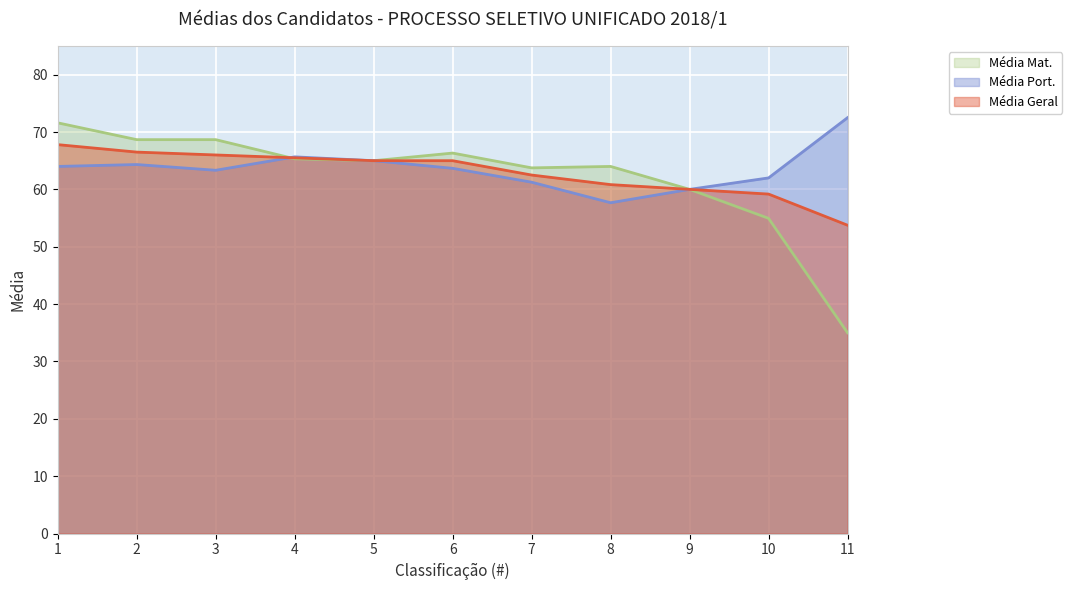

Reading right to left, transcribe all the data shown in this chart.

Média Geral: 53.8	59.2	60.0	60.8	62.5	65.0	65.0	65.5	66.0	66.5	67.8
Média Port.: 72.5	62.0	60.0	57.7	61.2	63.7	65.0	65.7	63.3	64.3	64.0
Média Mat.: 35.0	55.0	60.0	64.0	63.8	66.3	65.0	65.3	68.7	68.7	71.6